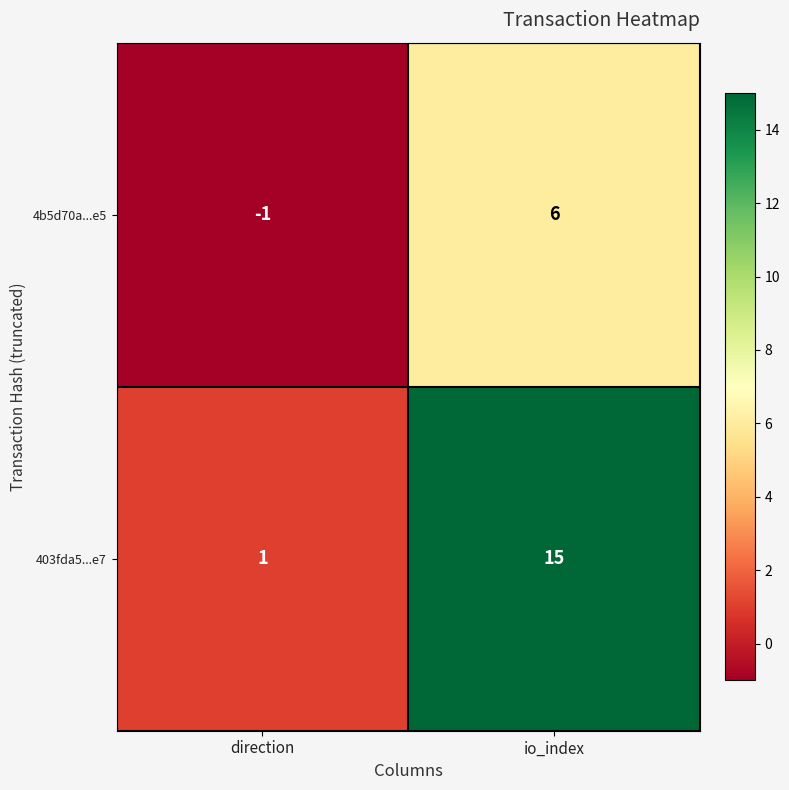

Where is 4b5d70a...e5 nearest to the value 2?

direction